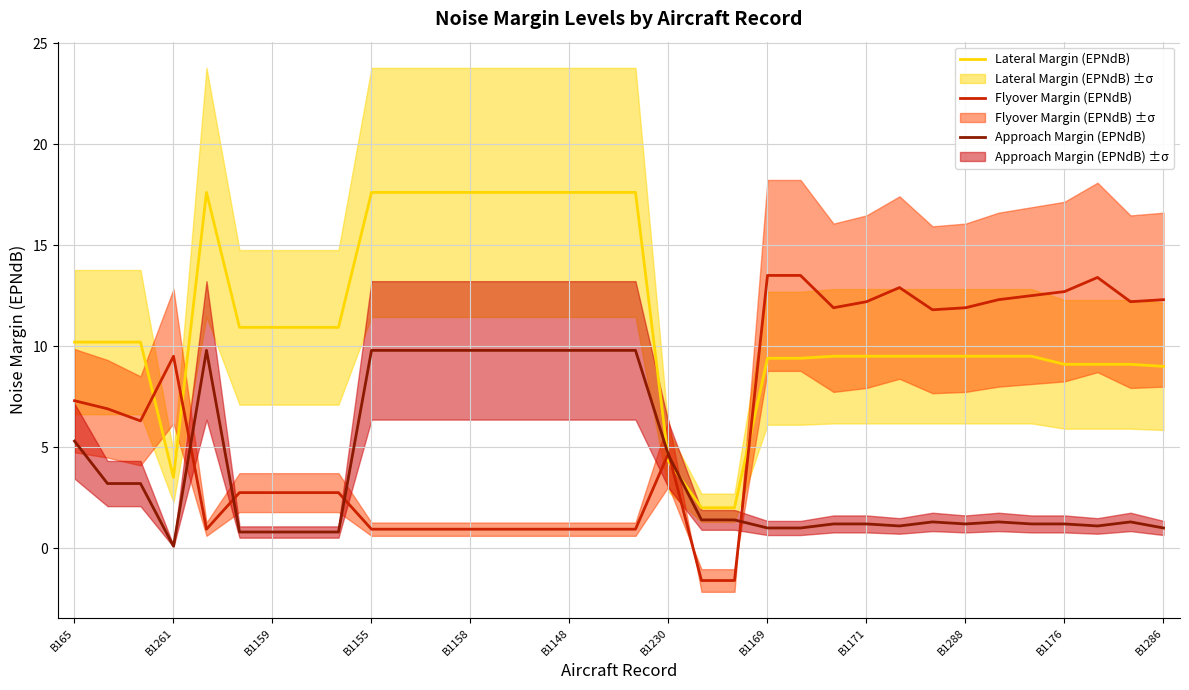

True or false: Flyover Margin (EPNdB) has more than 1 points higher than both neighbors.

True